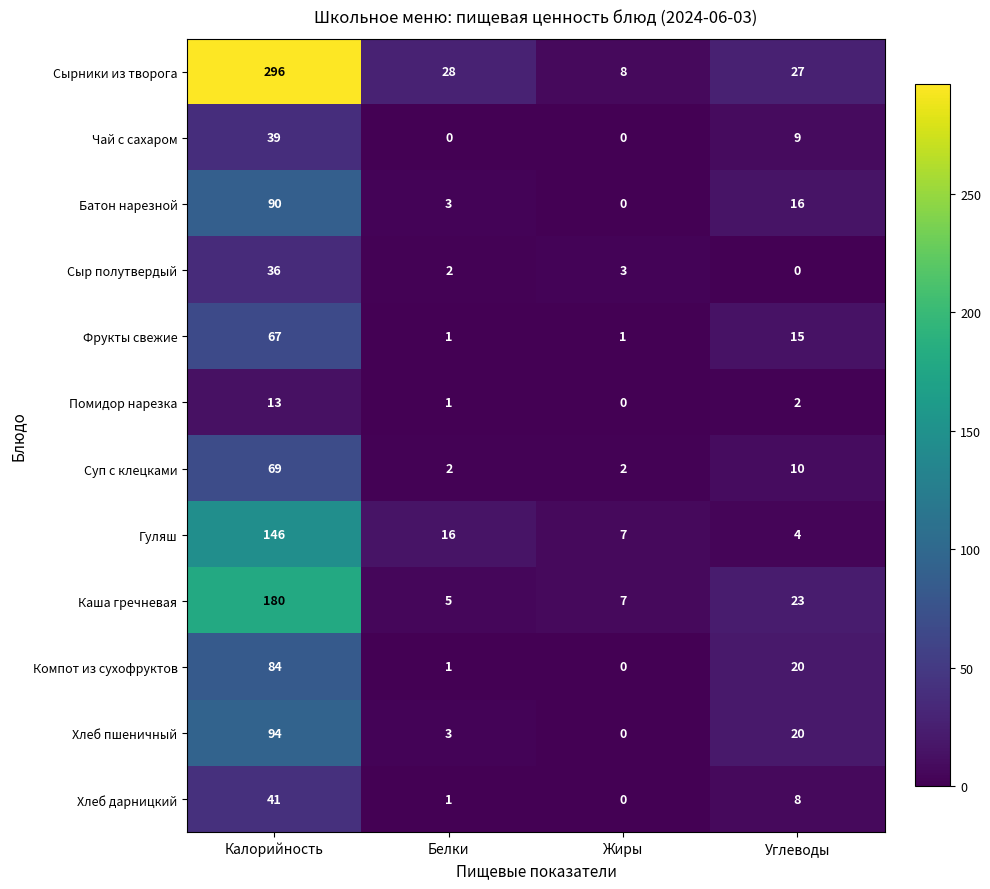

How many categories are shown in the chart?

4